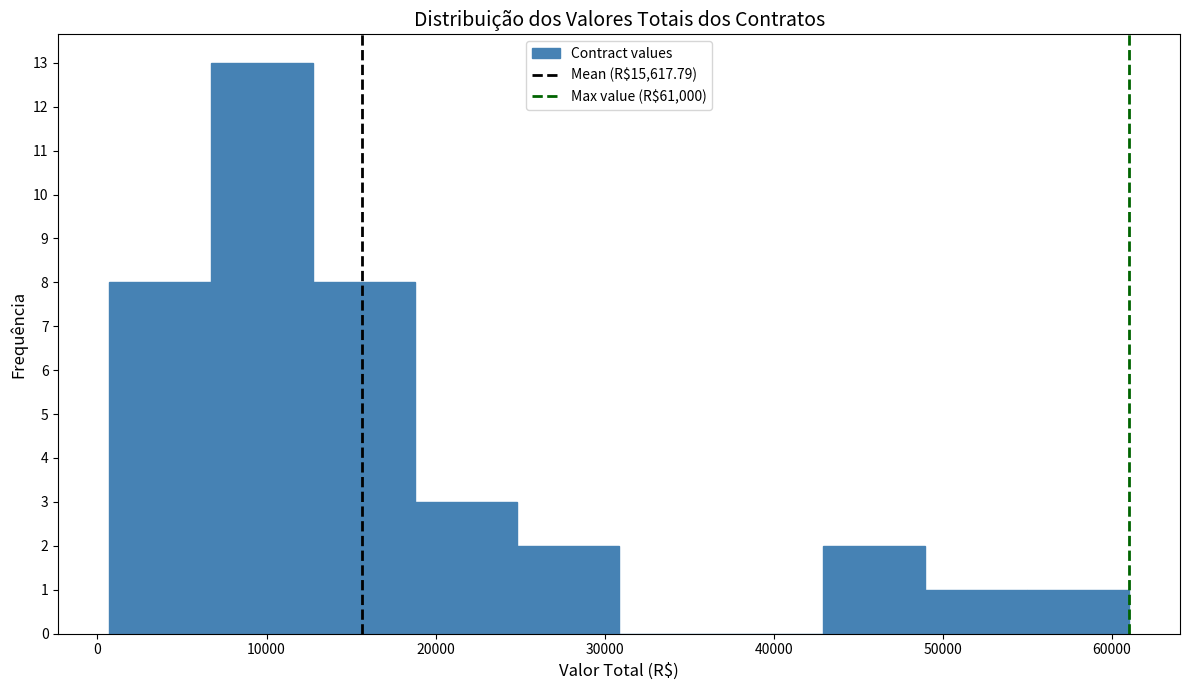

Reading left to right, transcribe this chart: for each bar, give the range it covers on the x-axis and its height. Neither the bar edges nor the heights are printed on the chart, so give them approximately, as read against the axes.

1000 to 7000: 8
7000 to 13000: 13
13000 to 19000: 8
19000 to 25000: 3
25000 to 31000: 2
31000 to 37000: 0
37000 to 43000: 0
43000 to 49000: 2
49000 to 55000: 1
55000 to 61000: 1